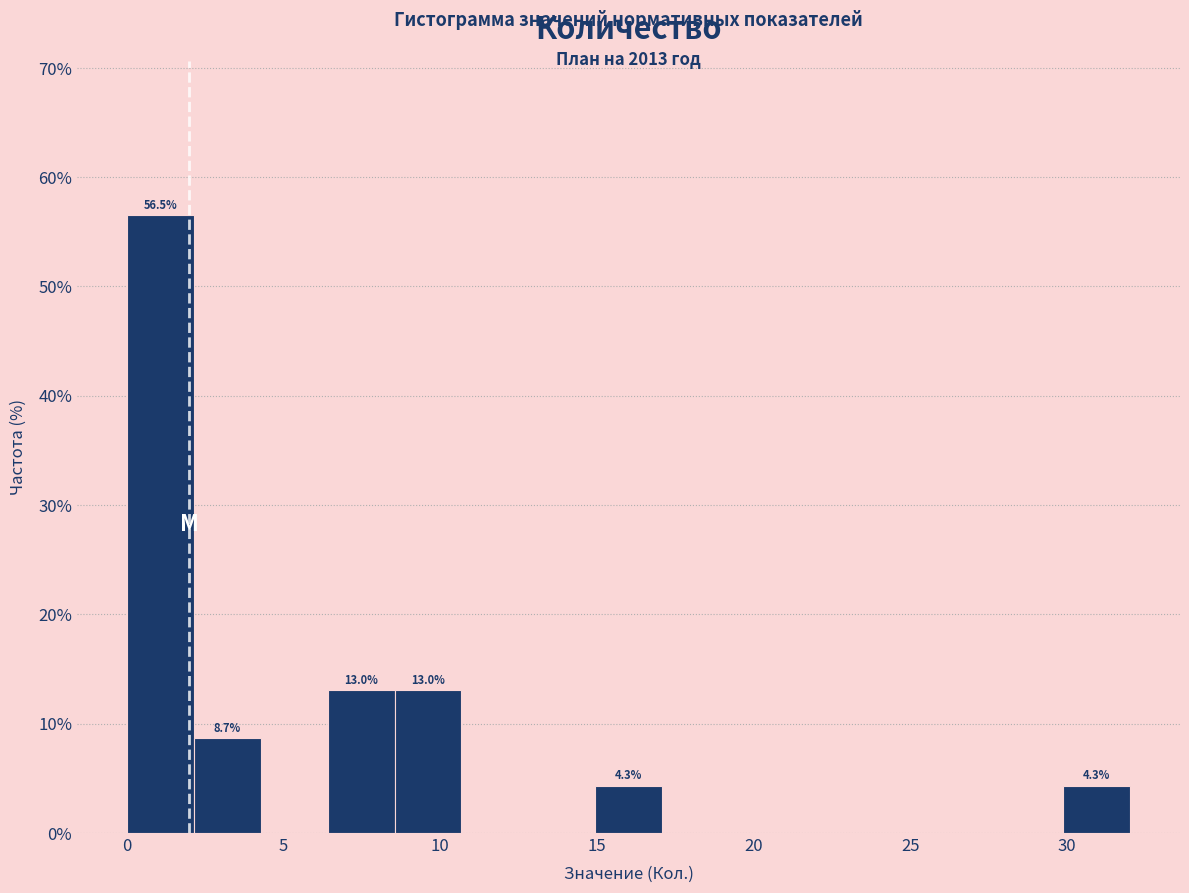

Which range on the x-axis has the tallest bar?

0.0 to 2.0